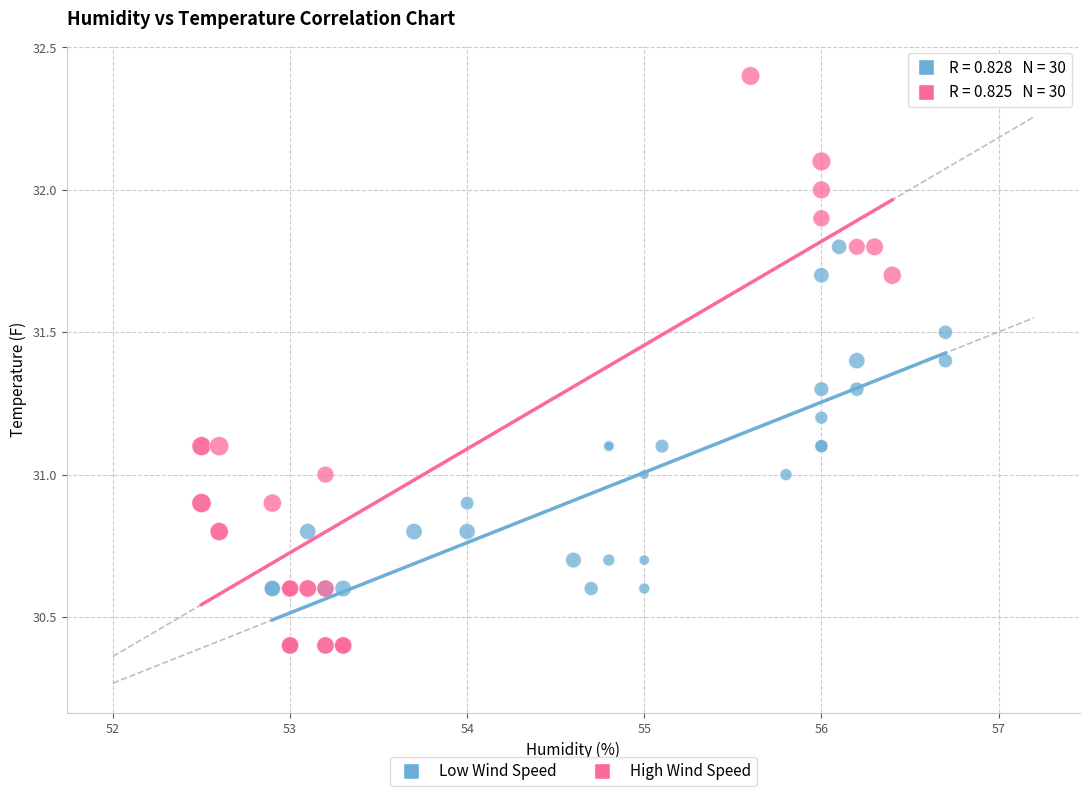

Which series has the widest spread of Y values?

High Wind Speed